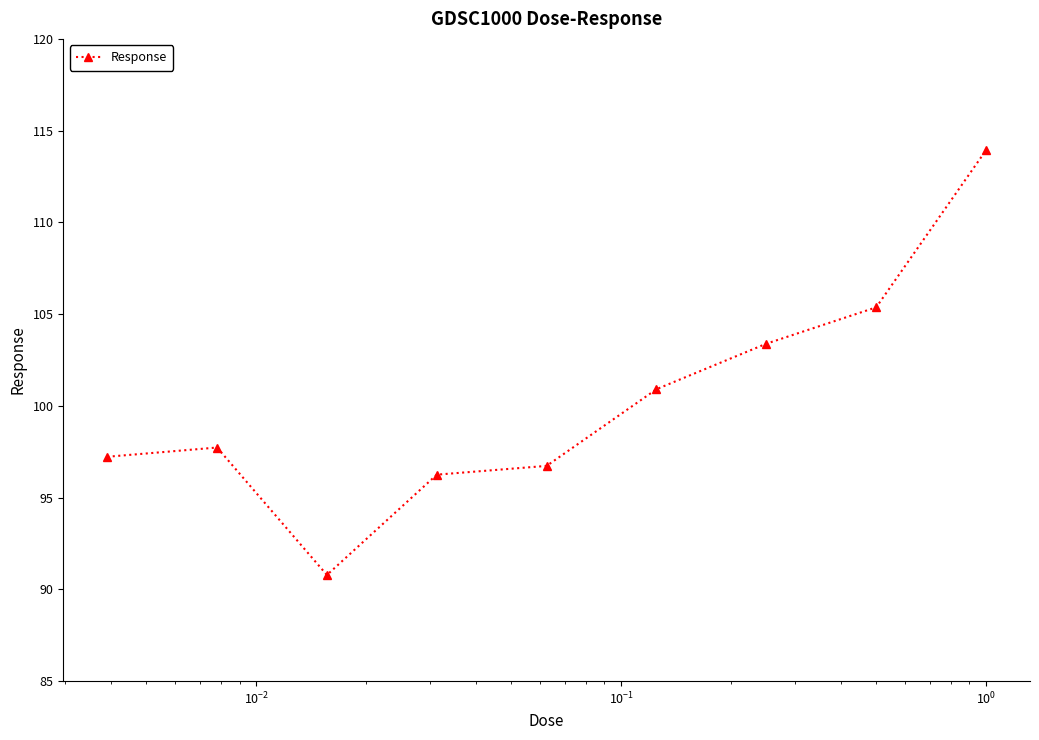

What is the minimum value shown in the chart?

90.8